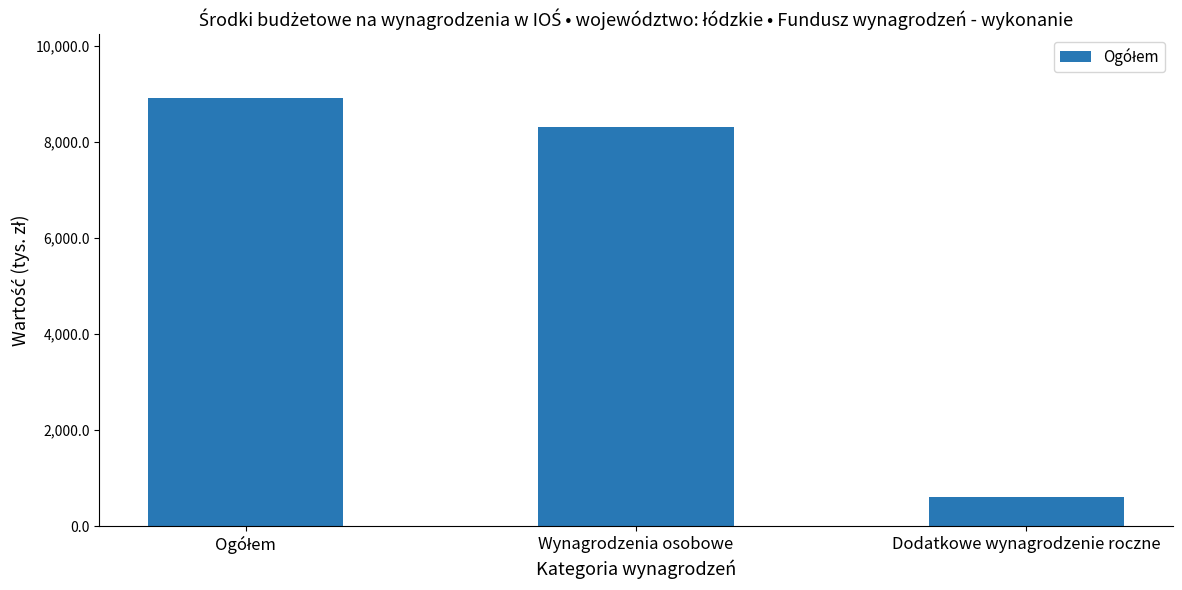

Where is the data nearest to the value 4750?

Wynagrodzenia osobowe